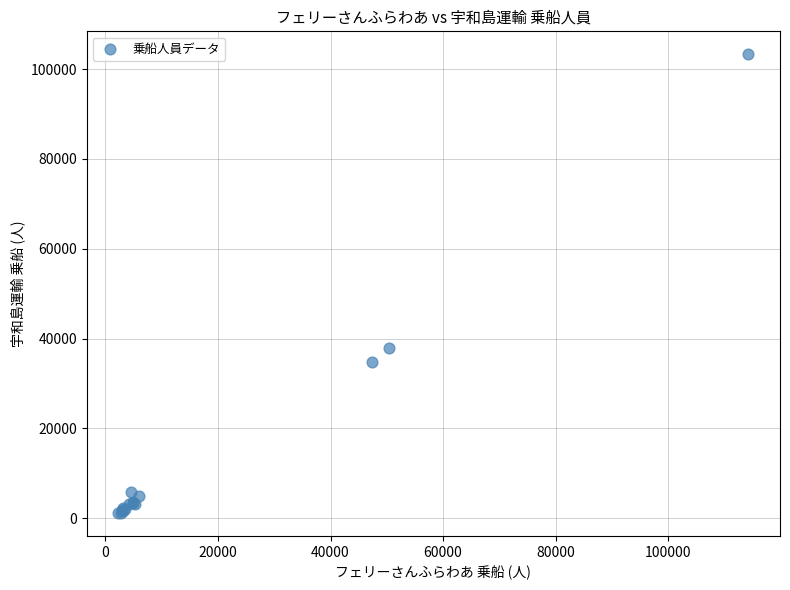

What Y value in the scatter plot is closest to 52220?

37878